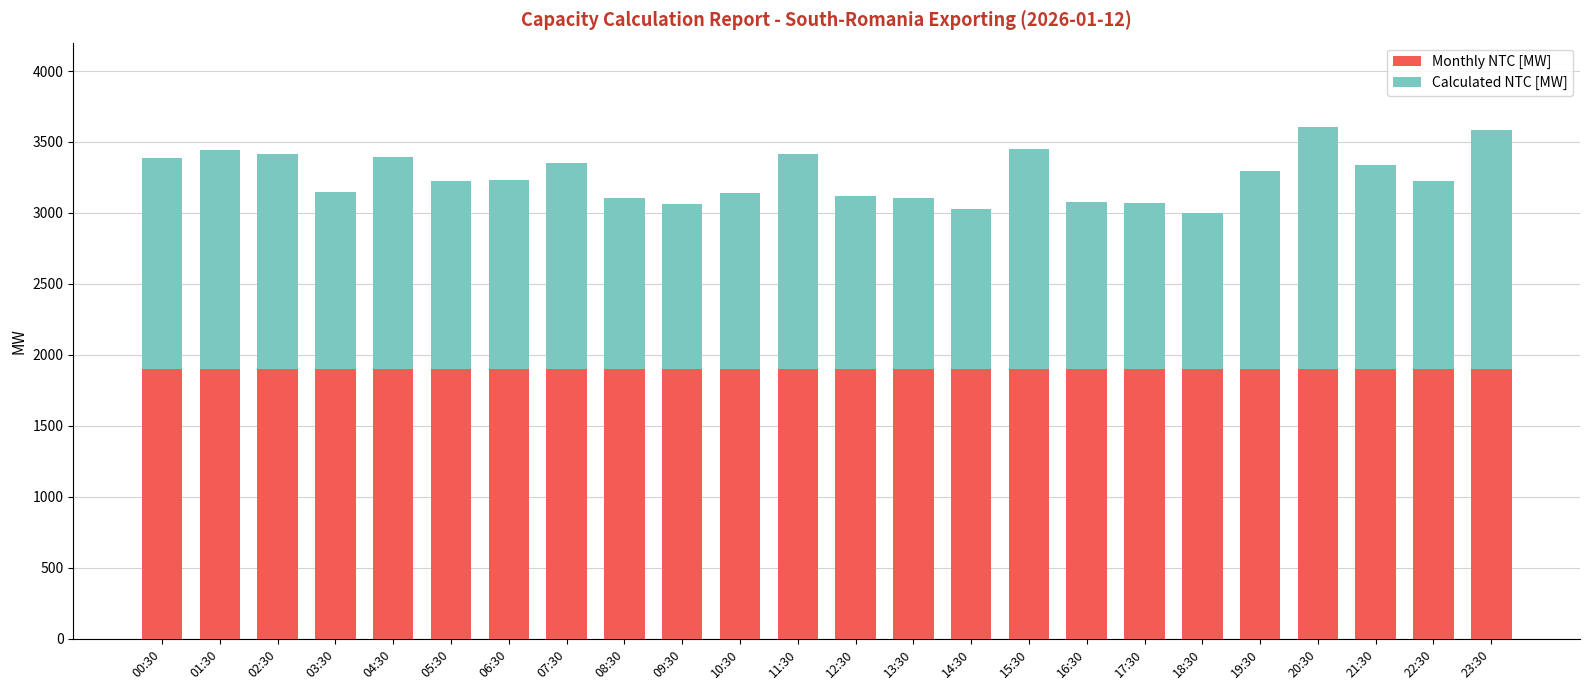

What is the highest value of the Monthly NTC [MW] series?

1900